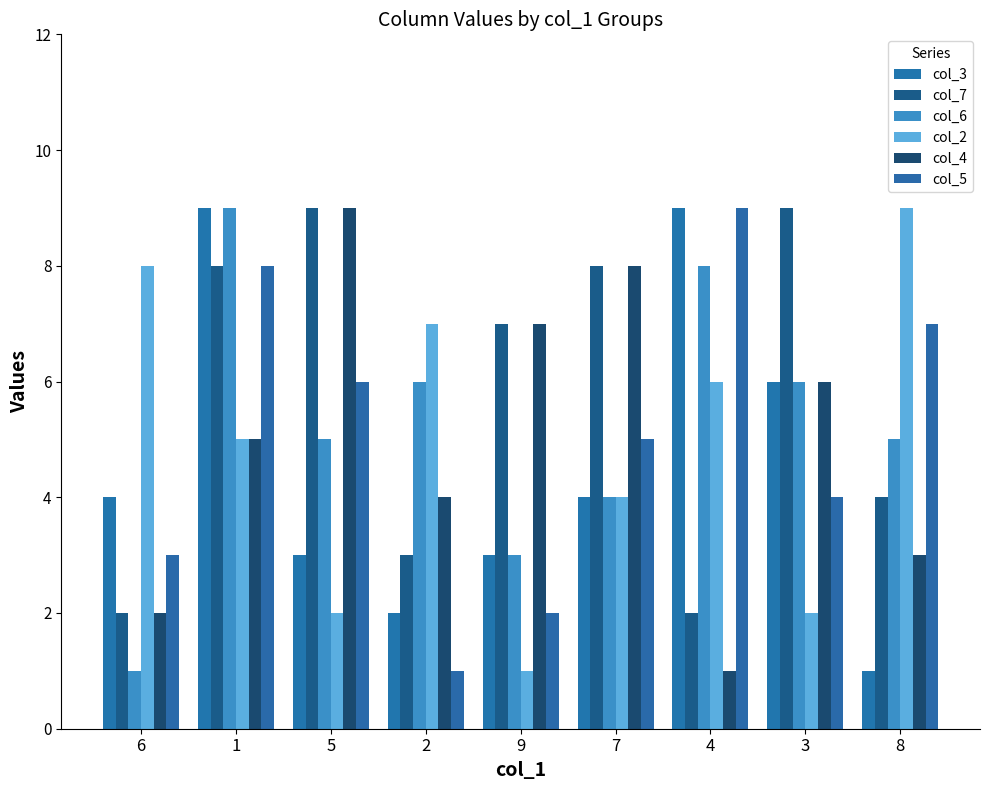

What is the total value across all series at 6?

20